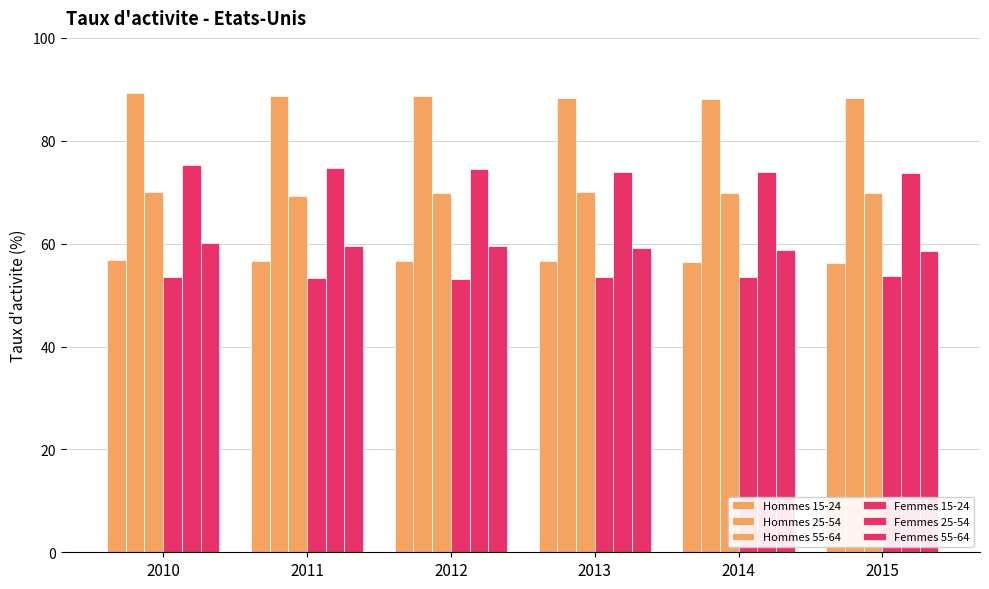

How many categories are shown in the chart?

6